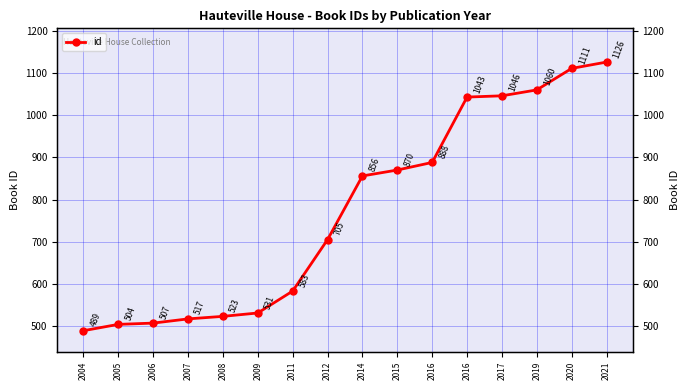

Reading left to right, what are all the values shown in this chart?

489	504	507	517	523	531	583	705	856	870	888	1043	1046	1060	1111	1126